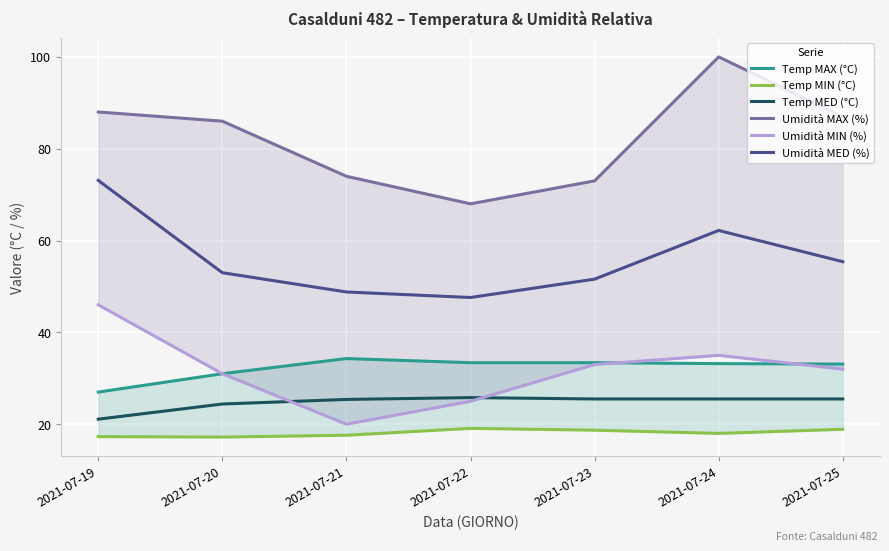

Which series changed the most between 2021-07-21 and 2021-07-22?

Umidità MAX (%)